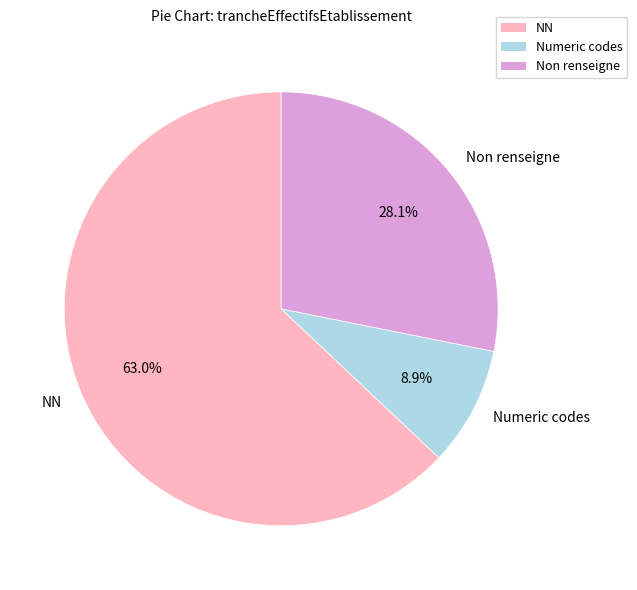

Is there a majority slice in this chart?

Yes